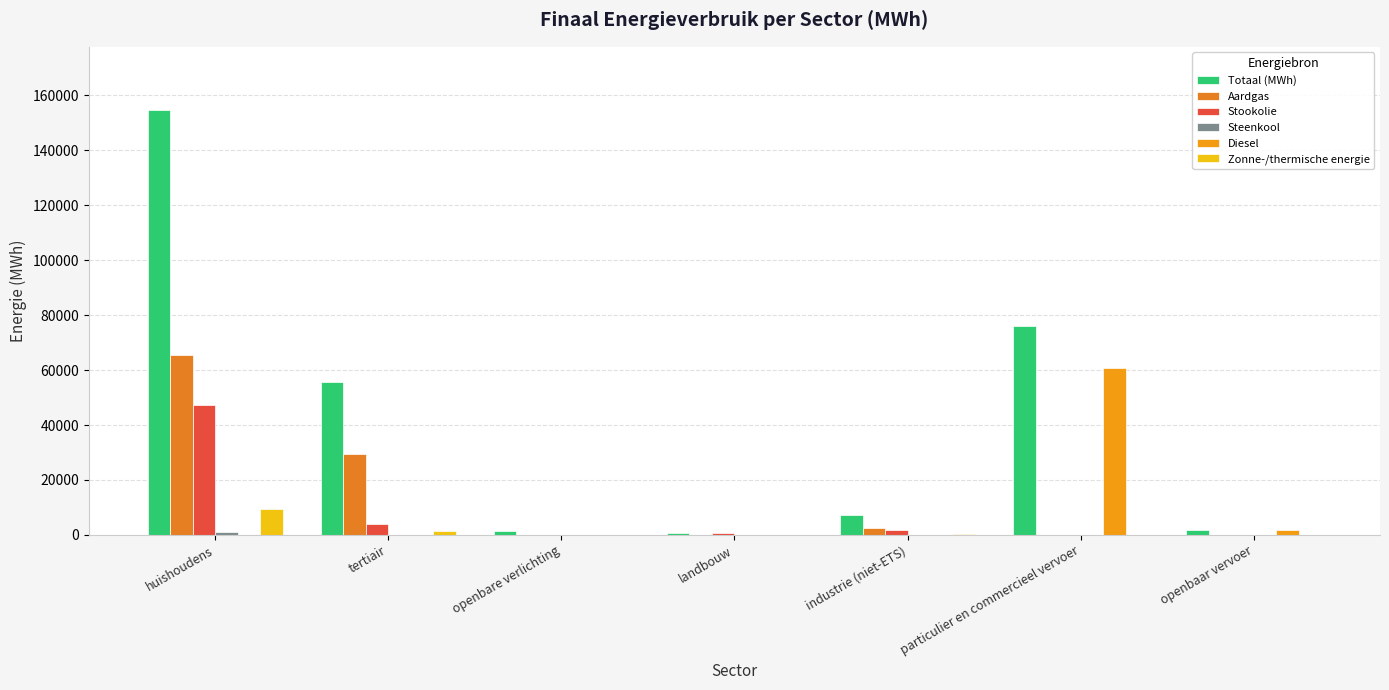

Count the number of categories in the chart.

7